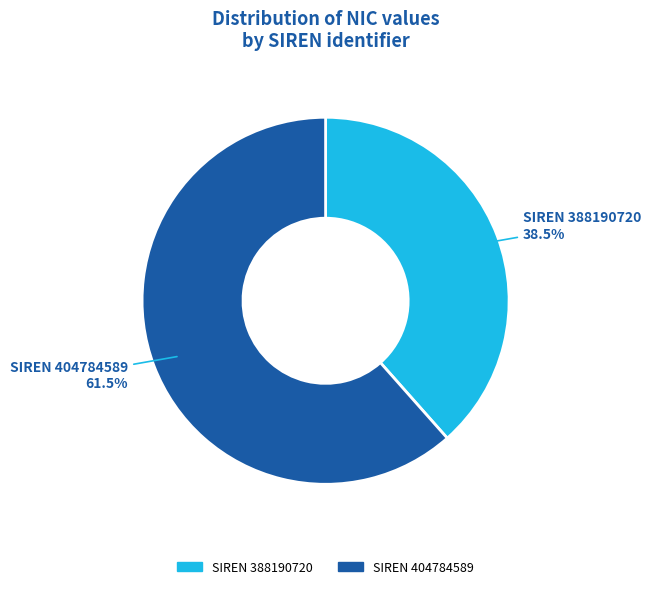

Is there a majority slice in this chart?

Yes